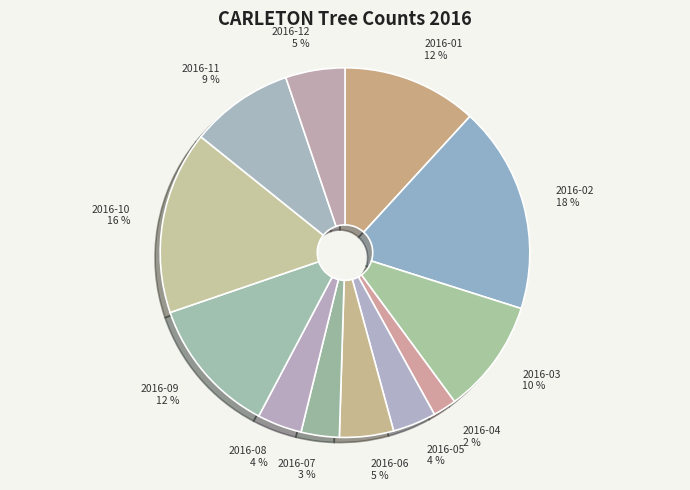

The 2016-06 slice represents 16% of the pie. True or false?

False